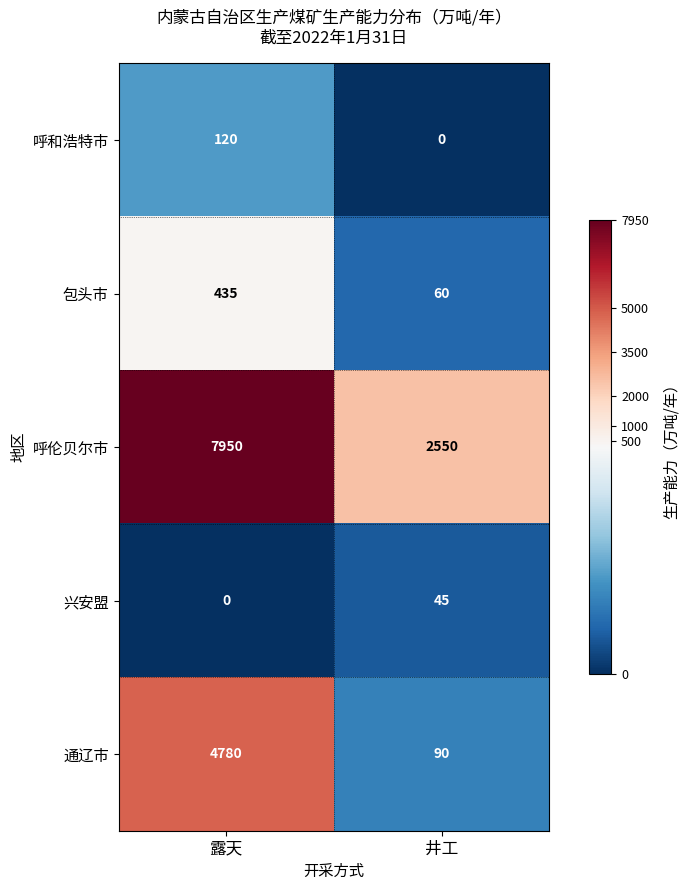

What is the approximate value of 呼伦贝尔市 at 井工, to the nearest 50?

2550